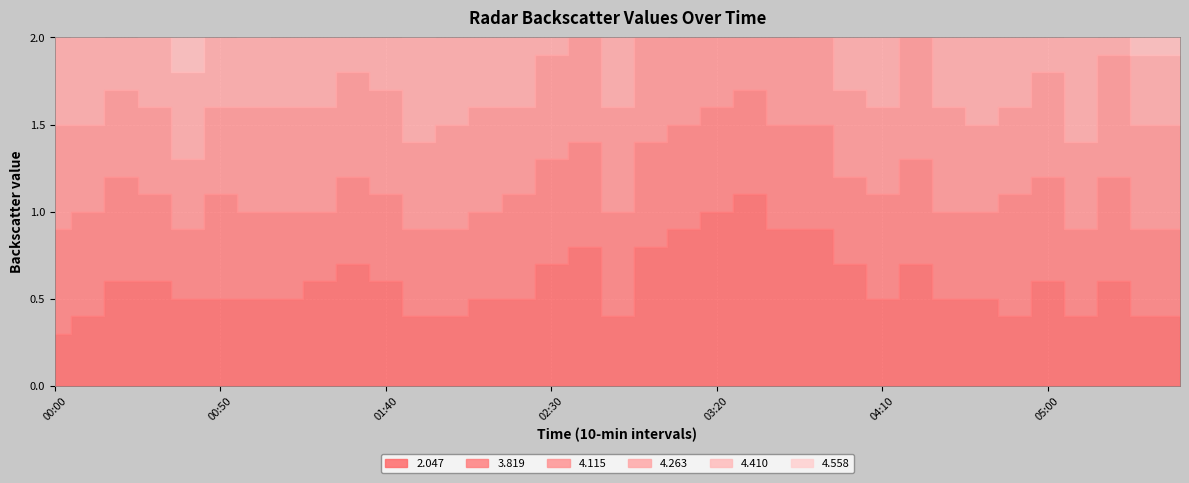

The 4.263 series shows 0.6 at 03:50. True or false?

True